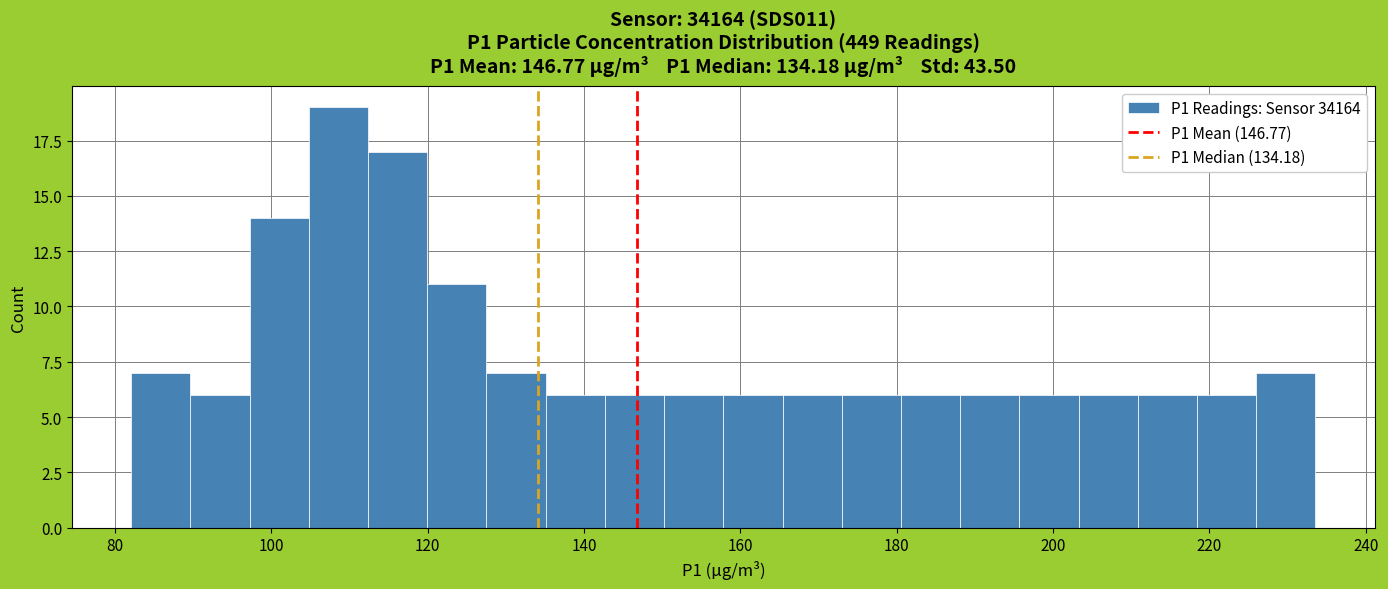

Around what value on the x-axis is the tallest bar? Give the approximate position of its centre, as read against the axis.

108